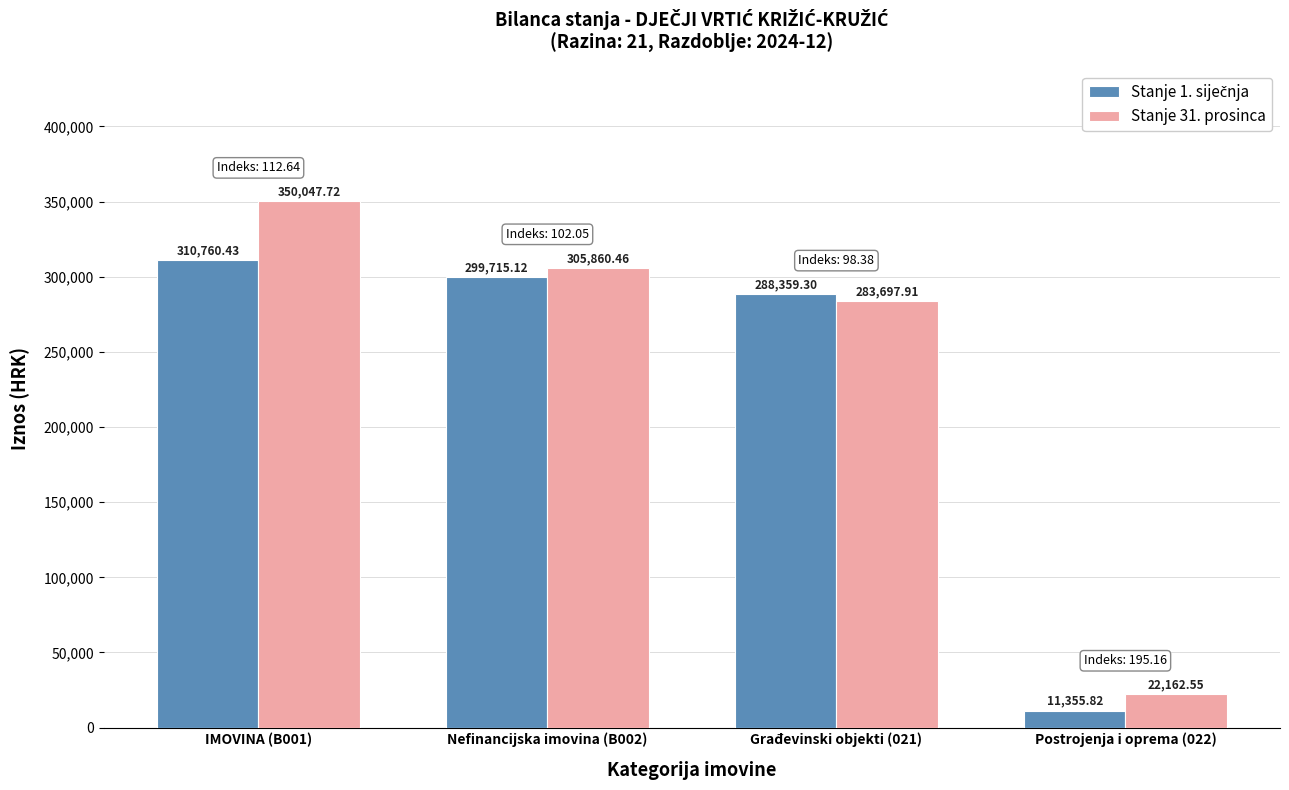

What is the smallest value displayed?

11355.8